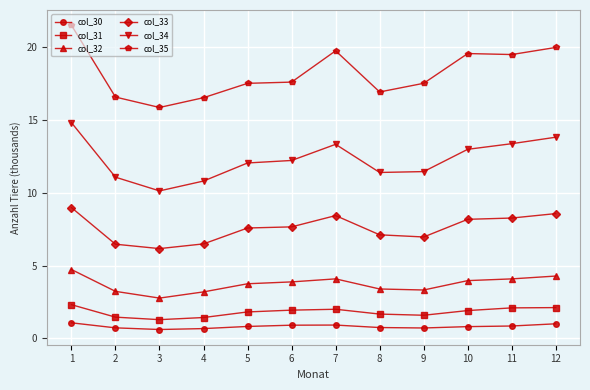

At 5, list the series in order from smallest to largest.

col_30, col_31, col_32, col_33, col_34, col_35